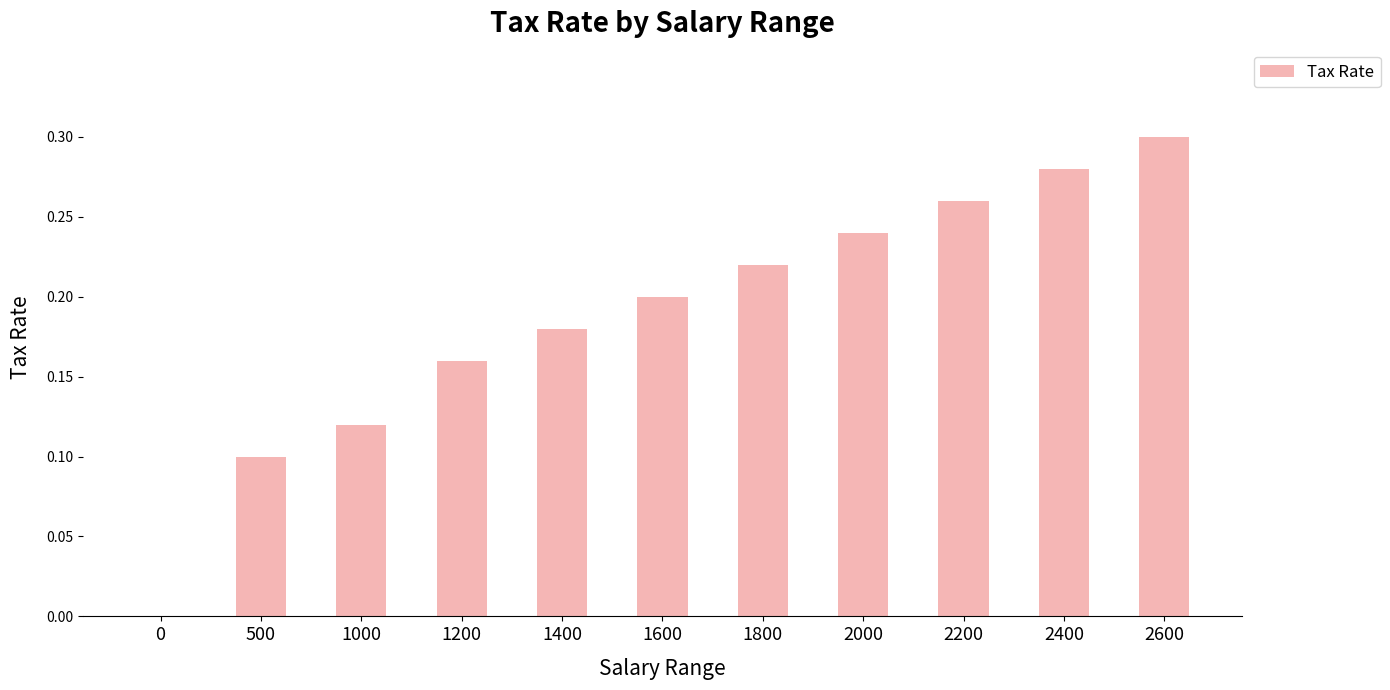

True or false: the data shows 0.1 at 1800.

False